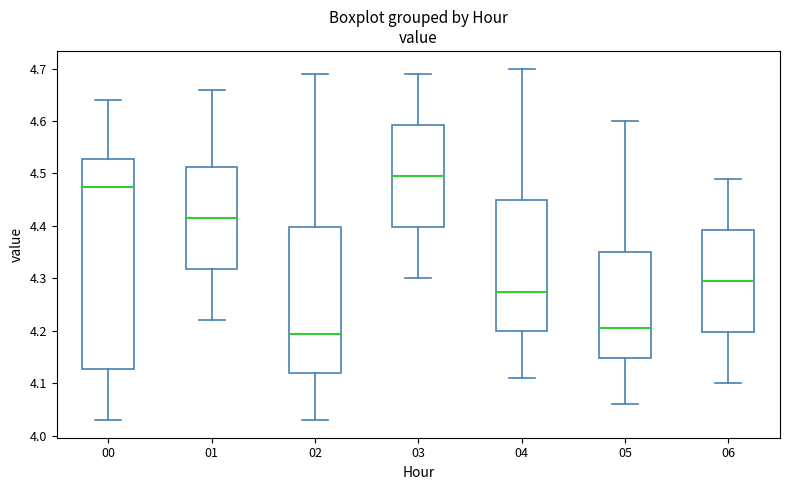

Which box has the highest median line?

03